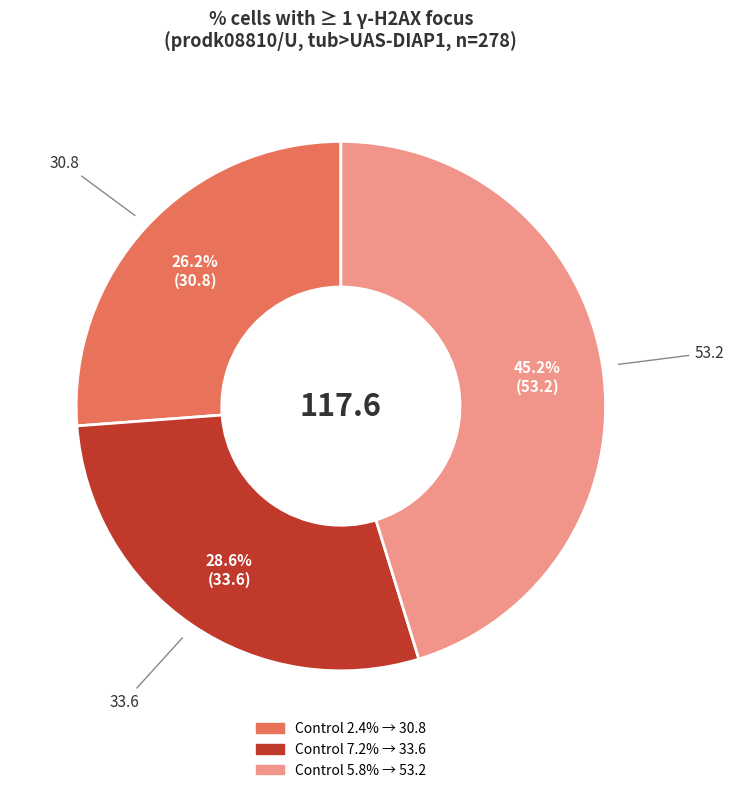

Between Control 2.4% → 30.8 and Control 7.2% → 33.6, which is larger?

Control 7.2% → 33.6